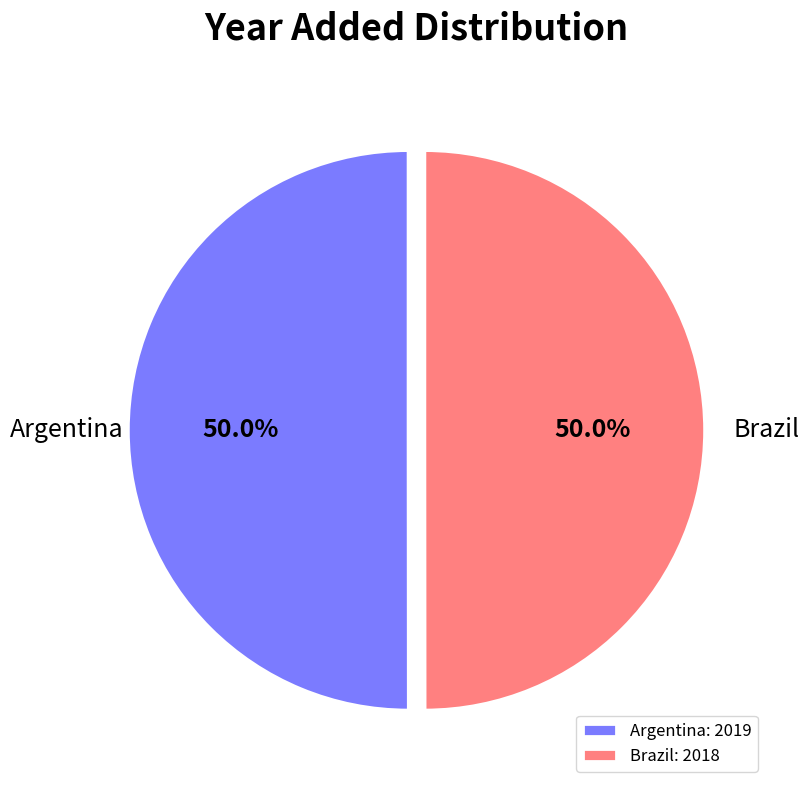

Approximately how many times larger is the value at Brazil compared to Argentina?

1.0